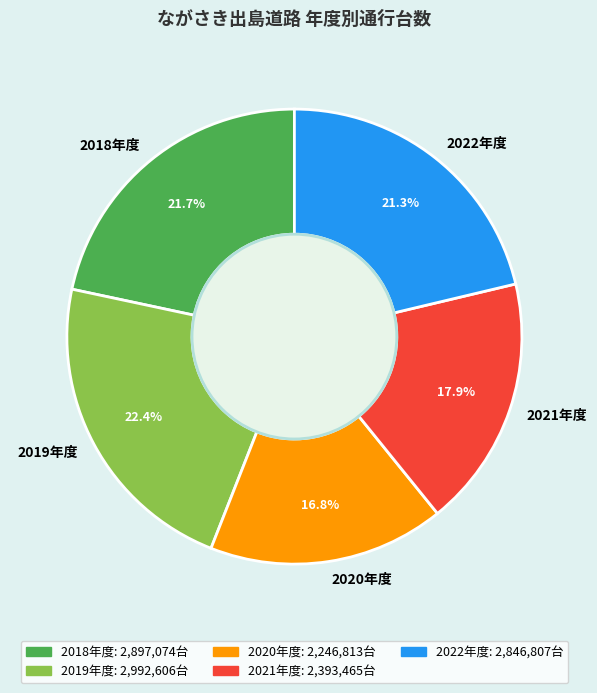

Approximately how many times larger is the value at 2022年度 compared to 2018年度?

1.0